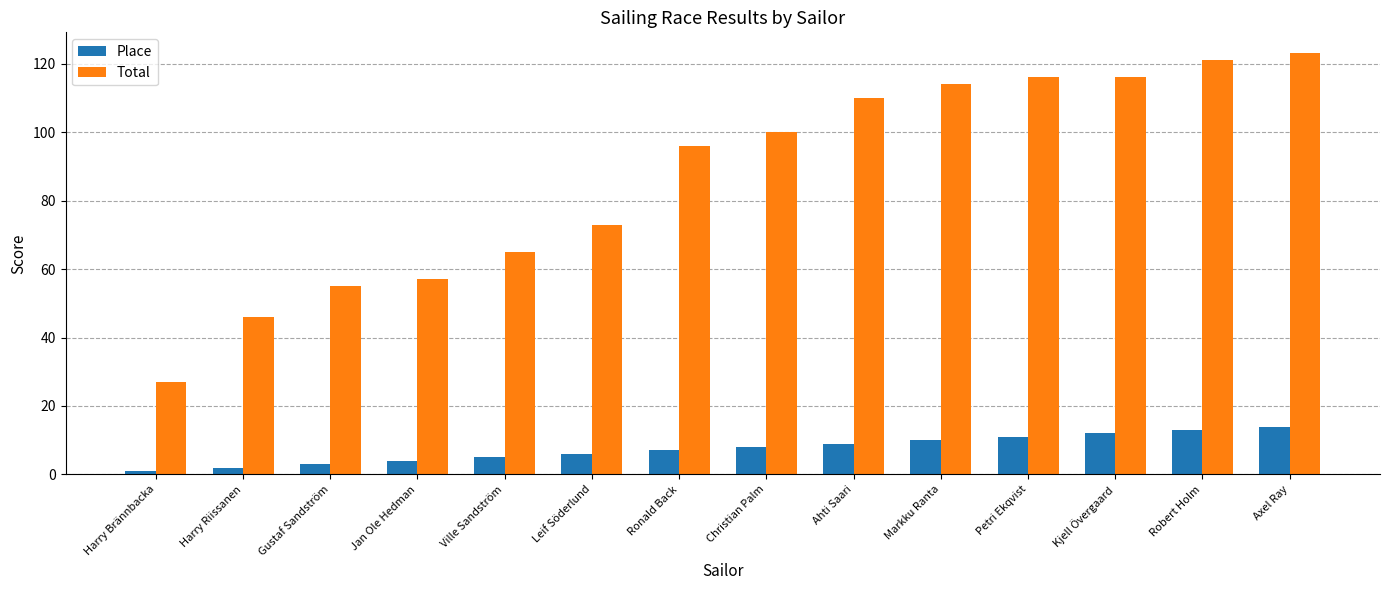

What is the difference between the highest and lowest values at Leif Söderlund?

67